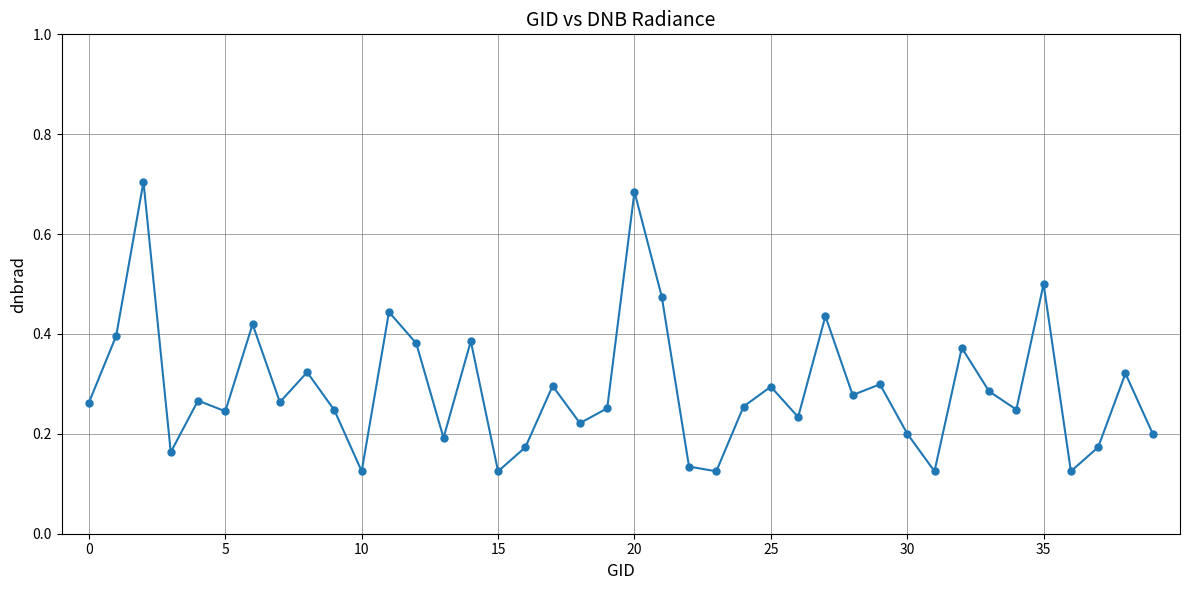

How many points are lower than both their immediate neighbors (excluding endpoints)?

13